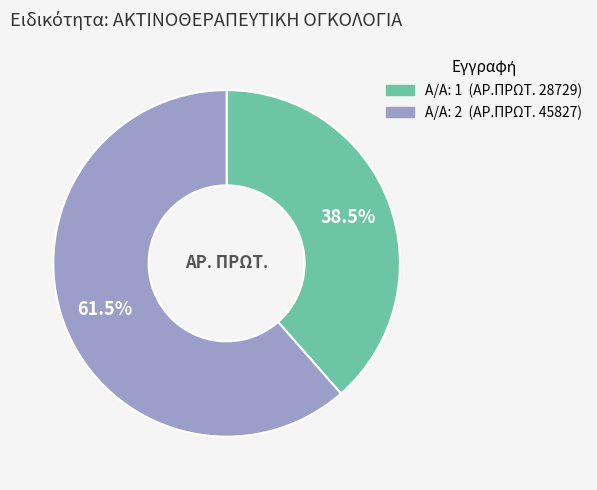

What is the smallest slice in the pie chart?

Α/Α: 1 (ΑΡ.ΠΡΩΤ. 28729)